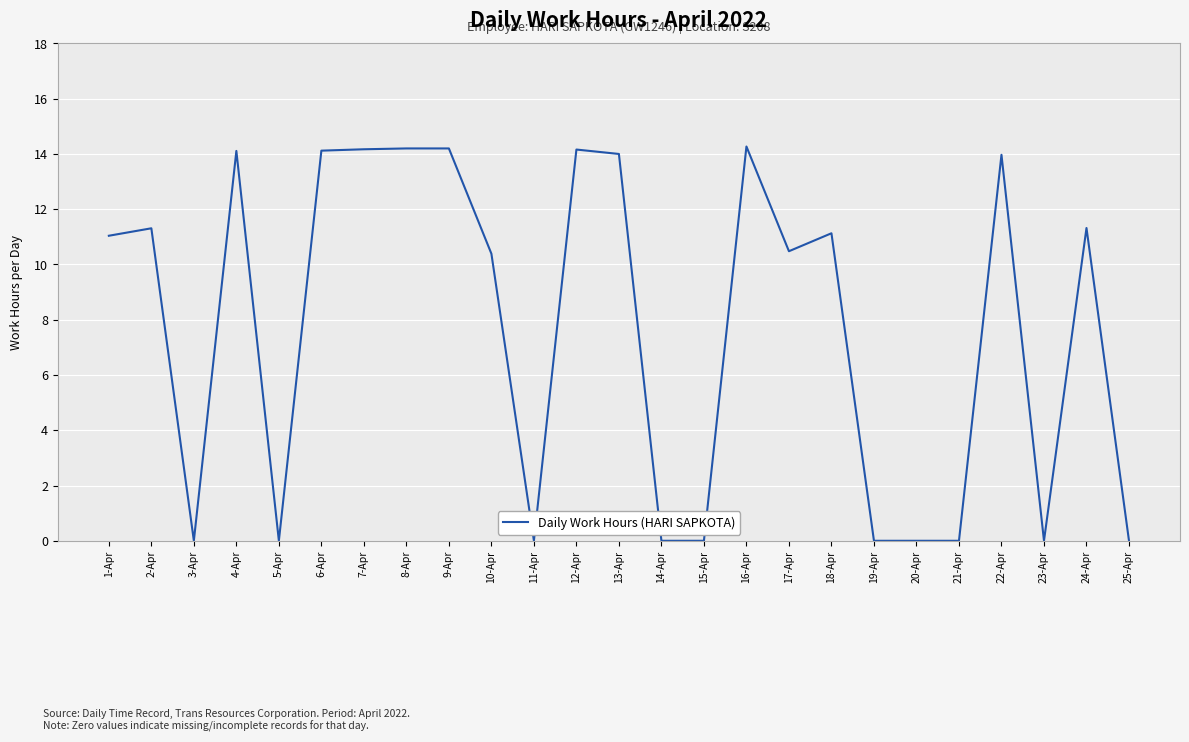

Is this an area chart (filled region under the line)?

No